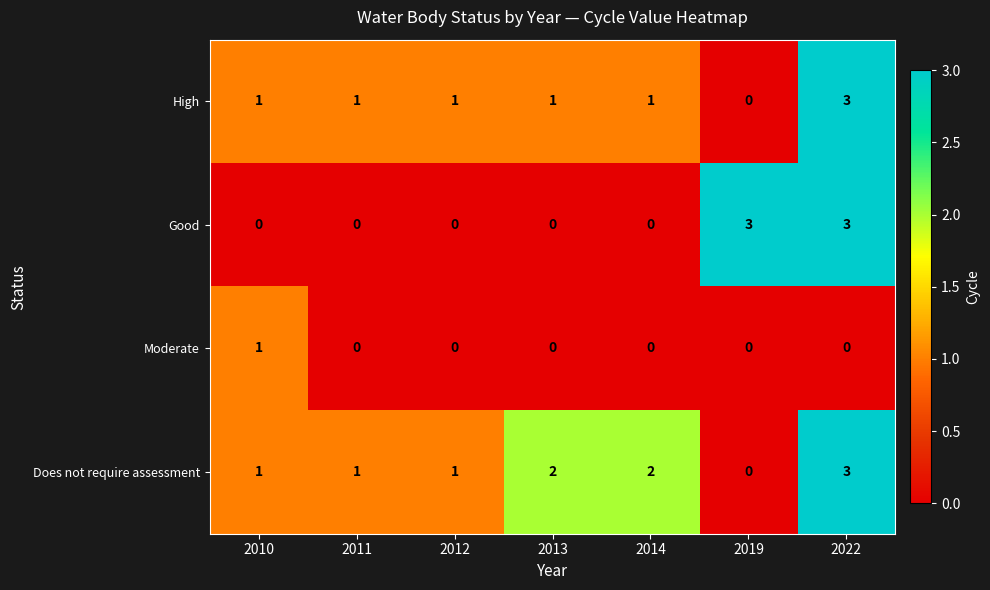

What is the difference between the maximum and minimum values in the High series?

3